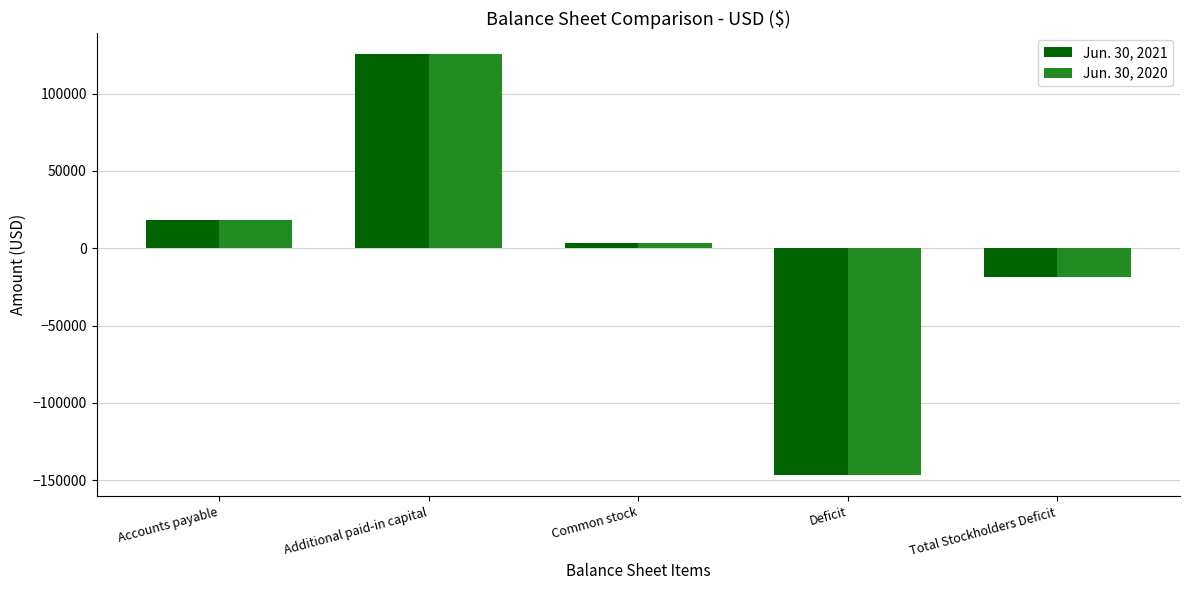

Rank the categories by Jun. 30, 2020 value from highest to lowest.

Additional paid-in capital, Accounts payable, Common stock, Total Stockholders Deficit, Deficit